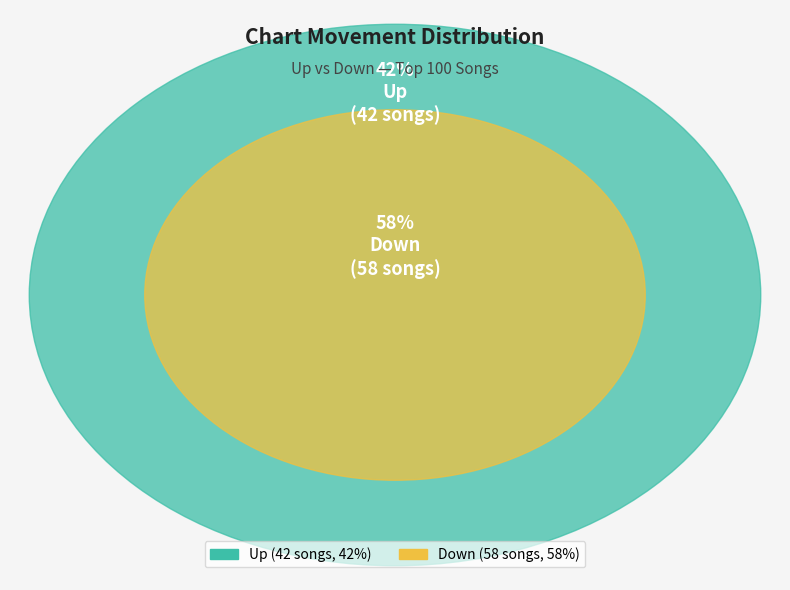

To the nearest percent, what is the difference between the down and up slice percentages?

16%